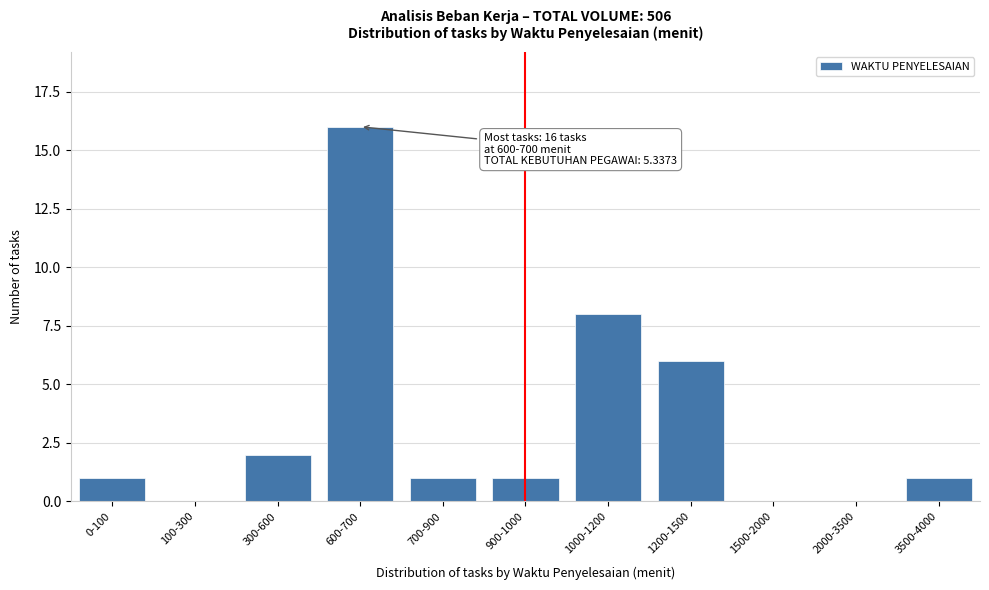

Reading right to left, extract all data points from this chart.

3500-4000=1	2000-3500=0	1500-2000=0	1200-1500=6	1000-1200=8	900-1000=1	700-900=1	600-700=16	300-600=2	100-300=0	0-100=1